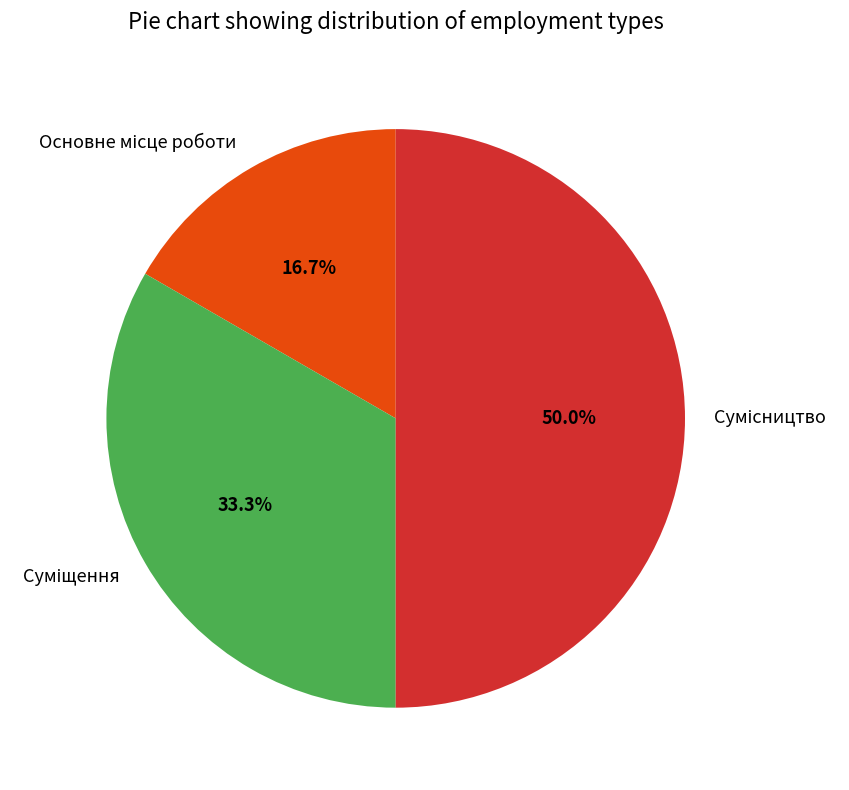

Count the number of slices in the pie.

3